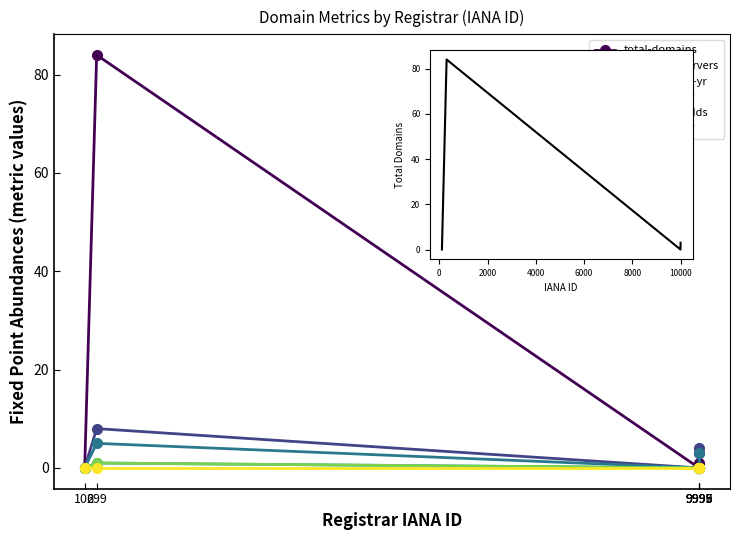

Rank the categories by total-domains value from lowest to highest.

106, 9995, 9996, 9997, 9999, 299